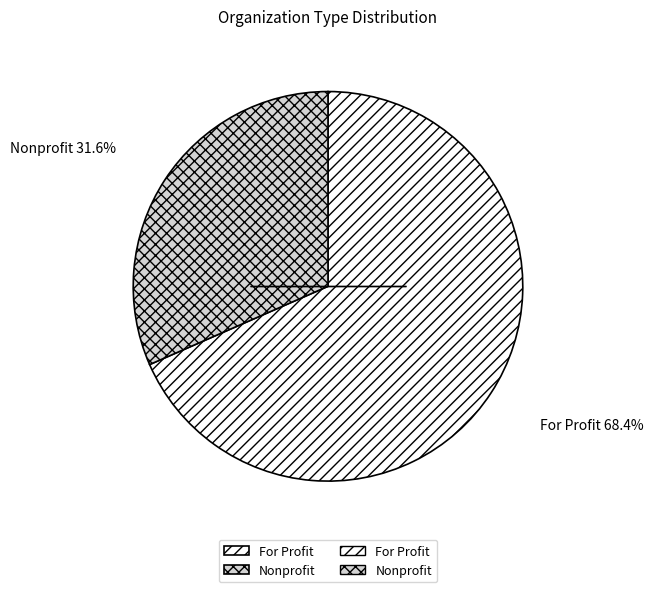

Rank the categories by value from lowest to highest.

Nonprofit, For Profit